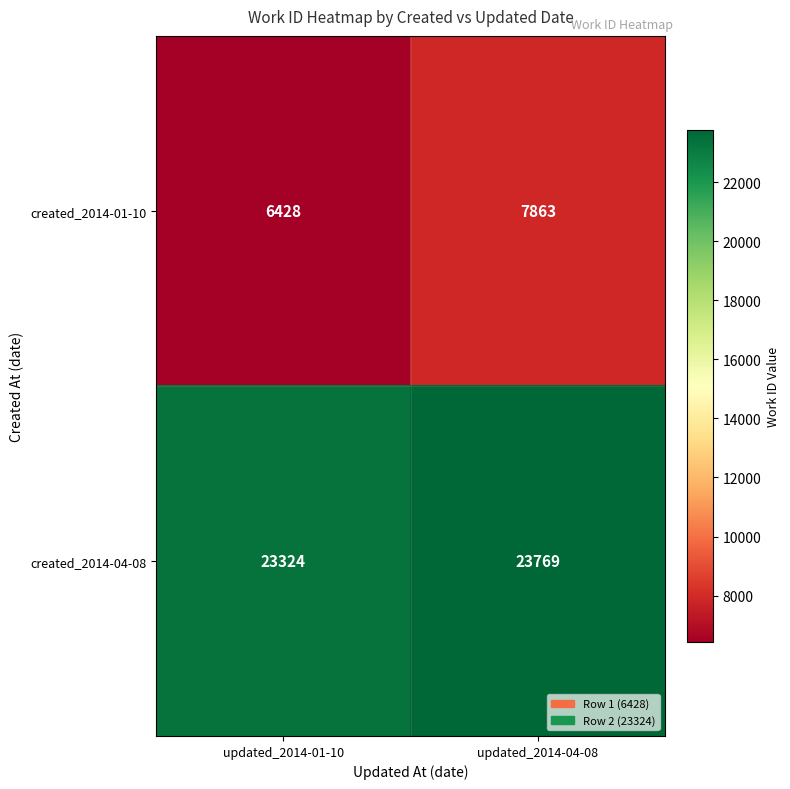

Reading left to right, what are all the values shown in this chart?

created_2014-01-10: 6428	7863
created_2014-04-08: 23324	23769